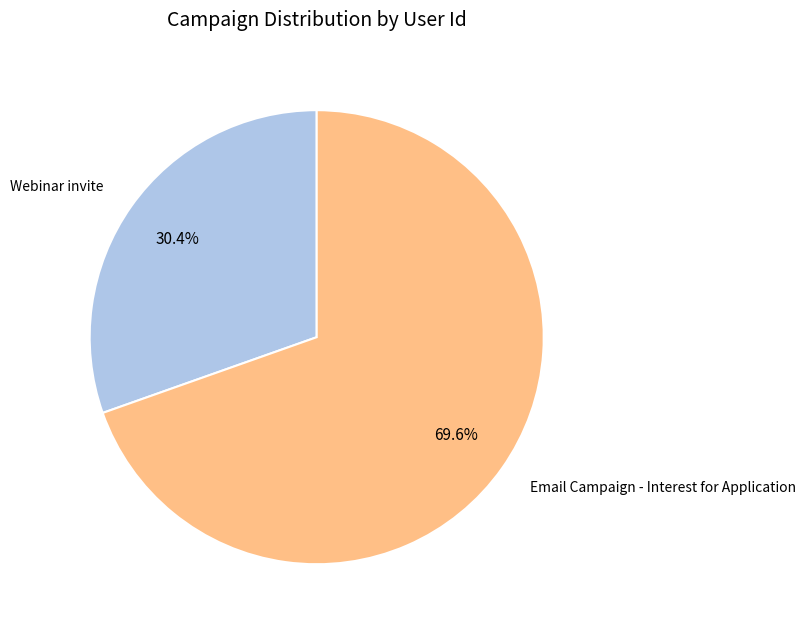

The Webinar invite slice represents 30% of the pie. True or false?

True